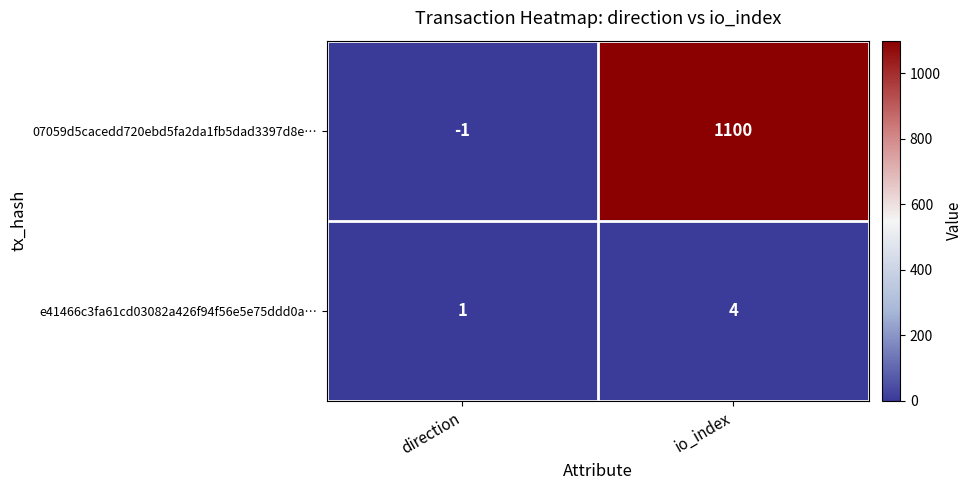

Which series has the largest range (max minus min)?

07059d5cacedd720ebd5fa2da1fb5dad3397d8e…